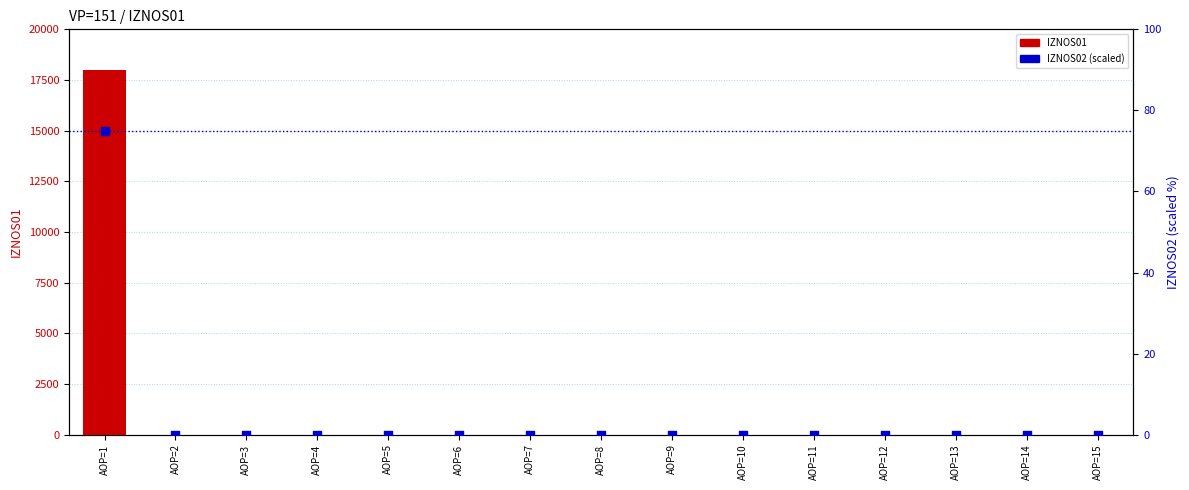

Which series has the largest Y range (max minus min)?

IZNOS01